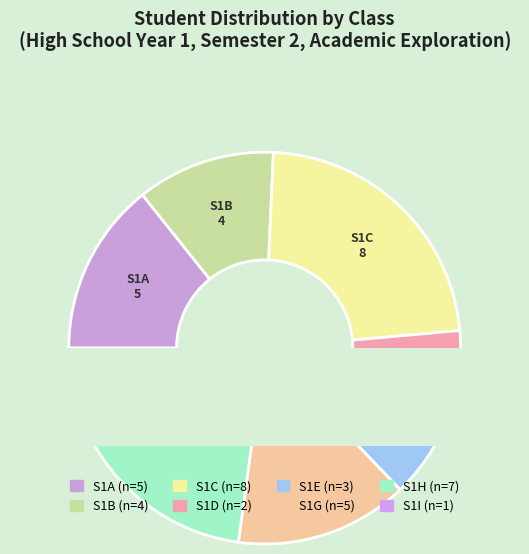

True or false: S1E accounts for 17% of the total.

False